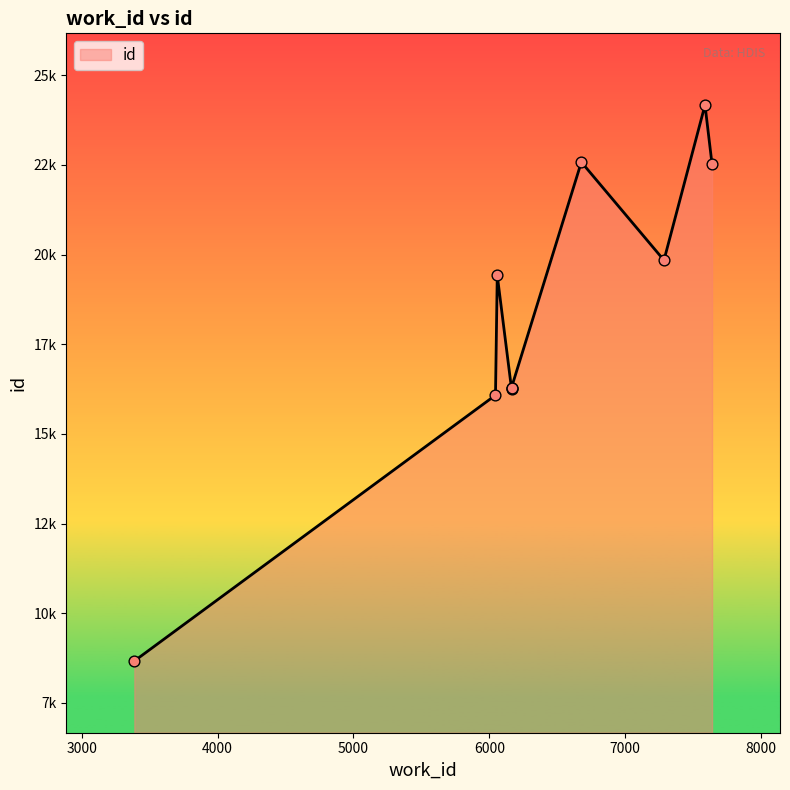

Approximately how many times larger is the value at 6045 compared to 6163?

1.0